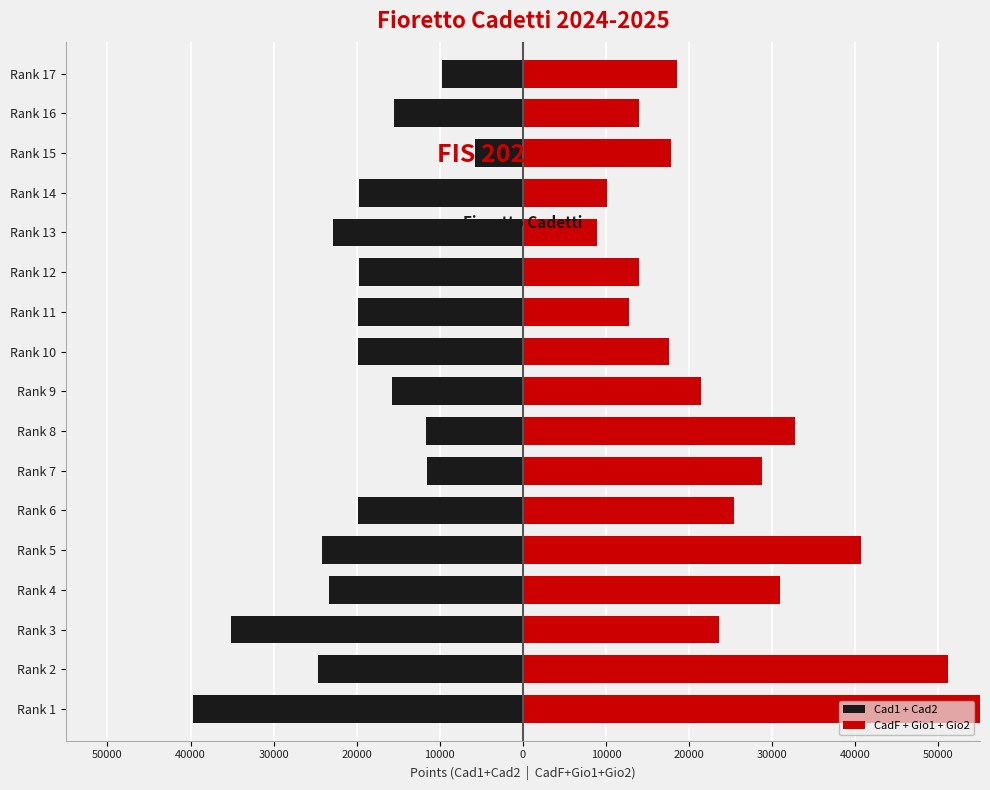

How many values in the Cad1 + Cad2 series are below -19884?

6